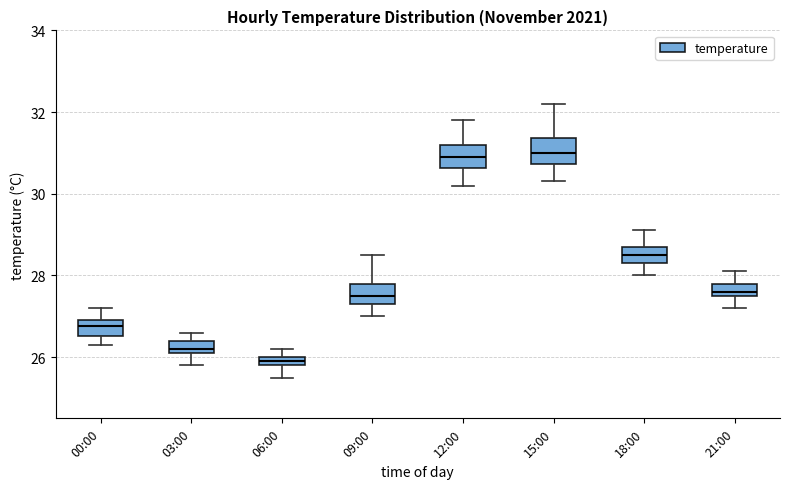

Where does the upper whisker of the box for 00:00 end on the y-axis? The values are not printed on the chart, so give them approximately, as read against the axis.

27.2